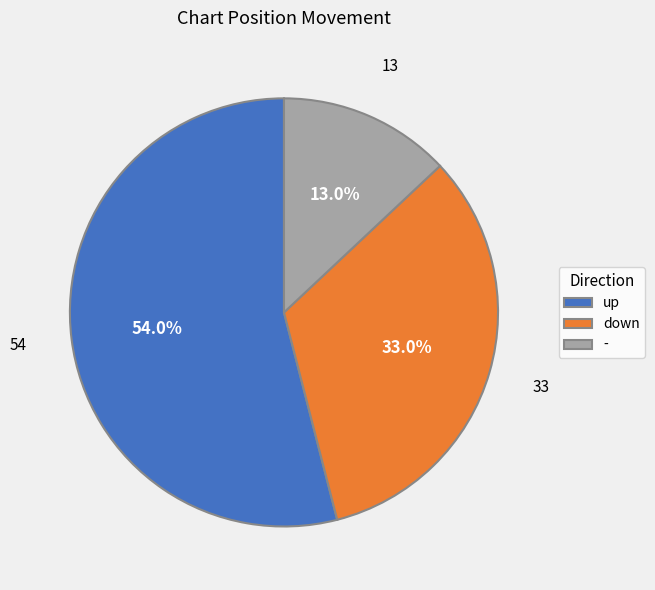

What is the ratio of the value at - to the value at up?

0.2